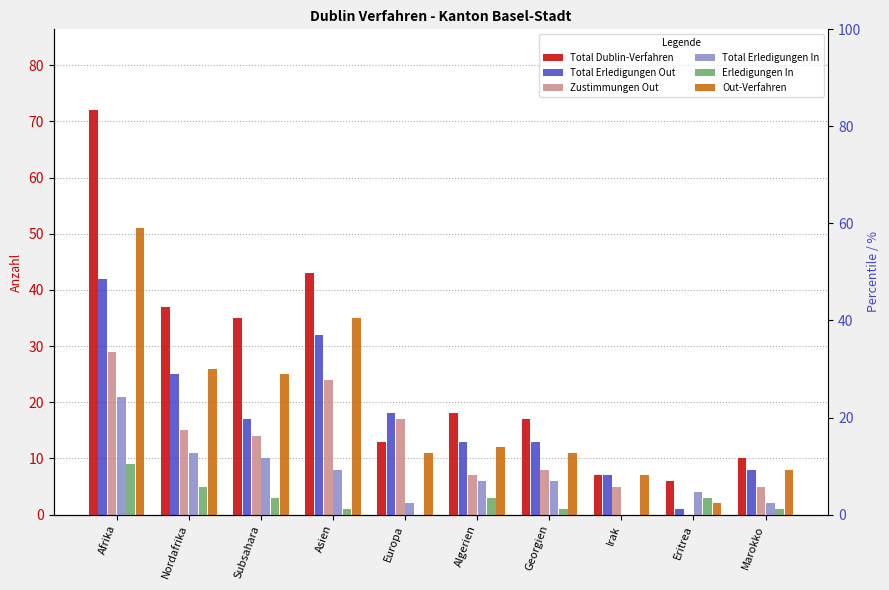

The value of Out-Verfahren at Nordafrika is 9. True or false?

False